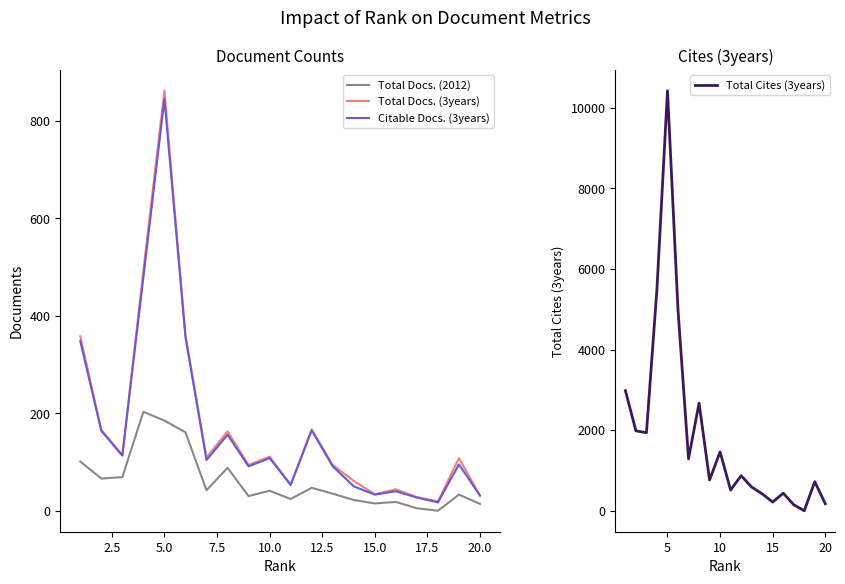

How many interior local peaks does the Total Docs. (3years) series have?

6